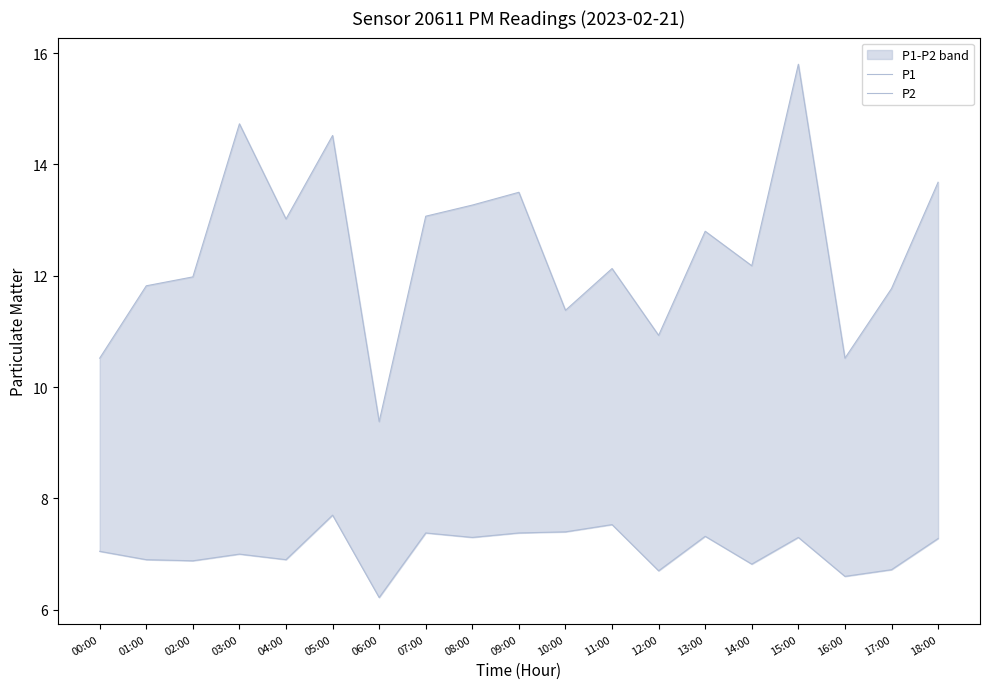

What position from the right is 12:00?

7